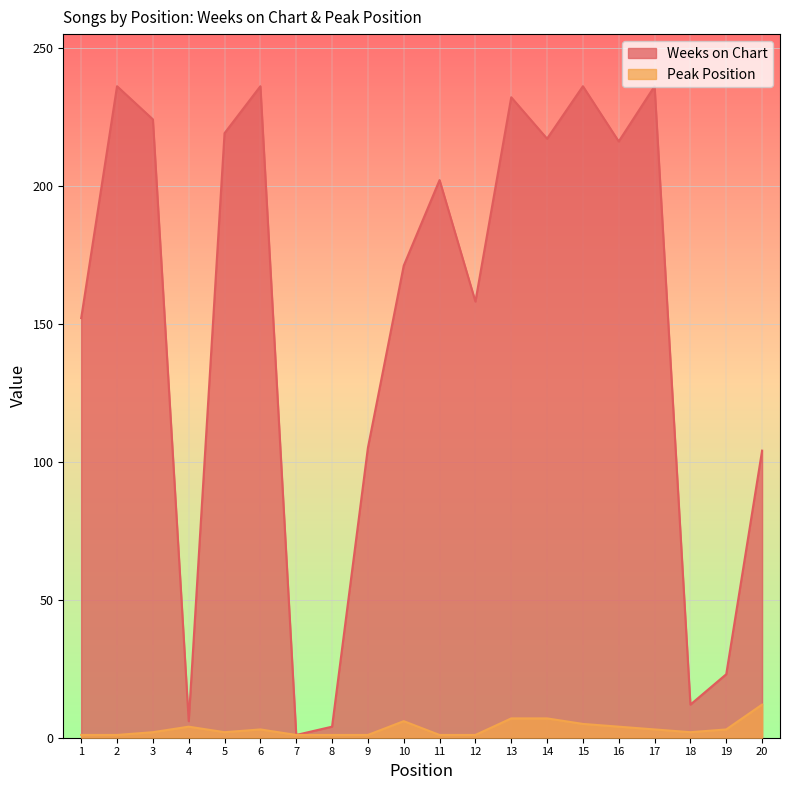

Reading left to right, transcribe all the data shown in this chart.

Weeks on Chart: 1=152	2=236	3=224	4=6	5=219	6=236	7=1	8=4	9=105	10=171	11=202	12=158	13=232	14=217	15=236	16=216	17=236	18=12	19=23	20=104
Peak Position: 1=1	2=1	3=2	4=4	5=2	6=3	7=1	8=1	9=1	10=6	11=1	12=1	13=7	14=7	15=5	16=4	17=3	18=2	19=3	20=12